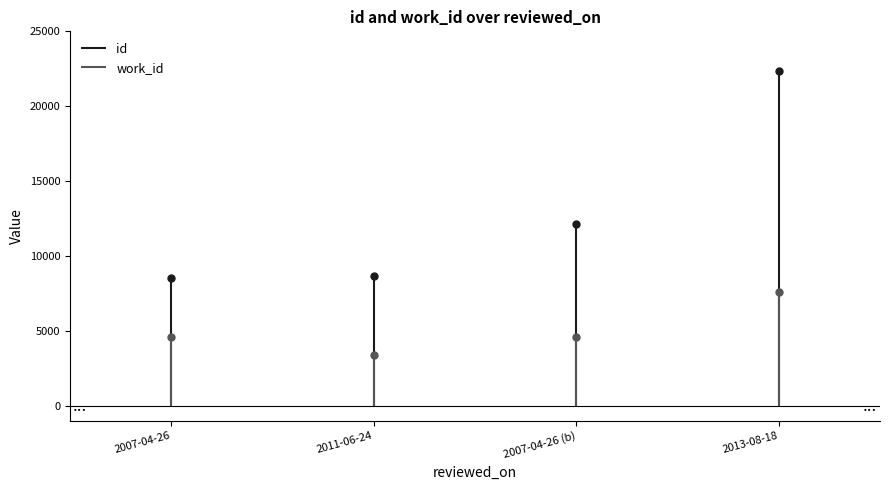

Which series has the largest range (max minus min)?

id